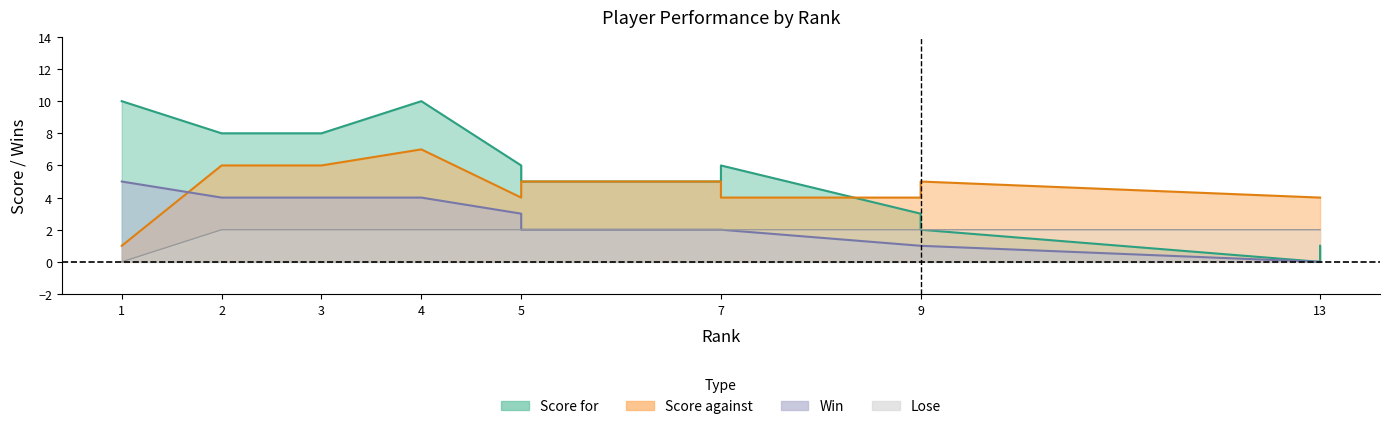

What is the difference between the maximum and minimum values in the Score against series?

6